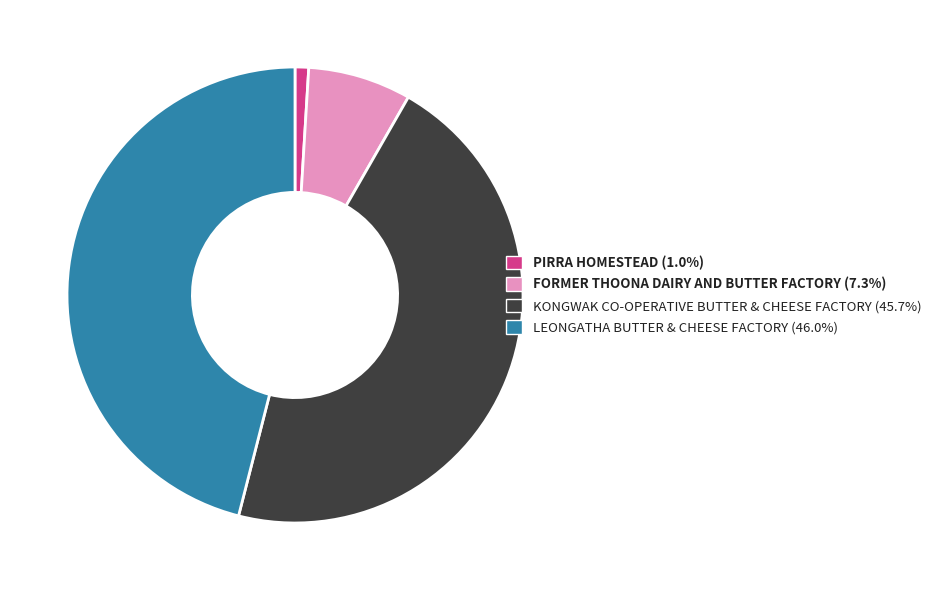

What is the ratio of the value at PIRRA HOMESTEAD to the value at FORMER THOONA DAIRY AND BUTTER FACTORY?

0.1